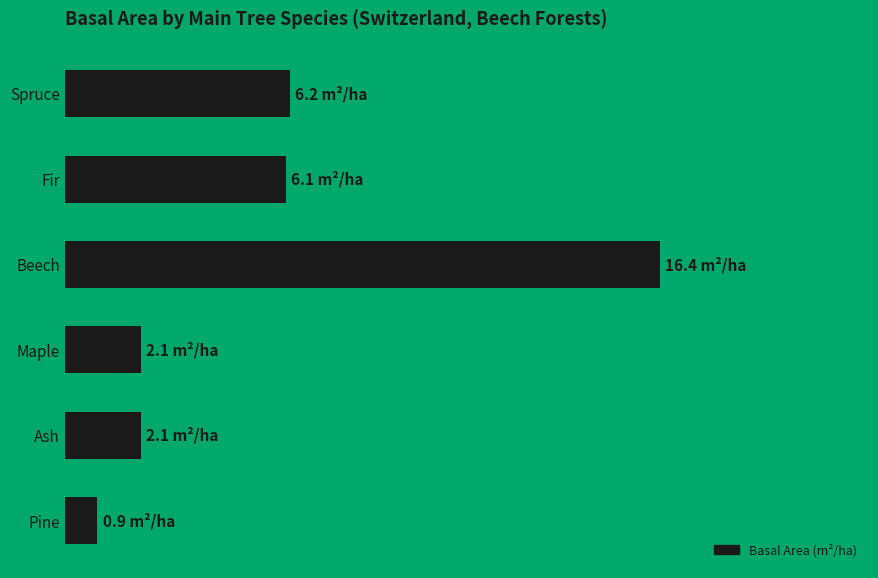

What is the smallest value displayed?

0.9